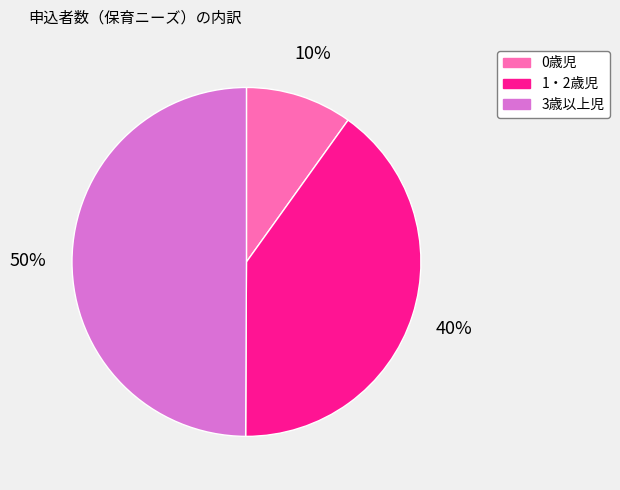

Count the number of slices in the pie.

3